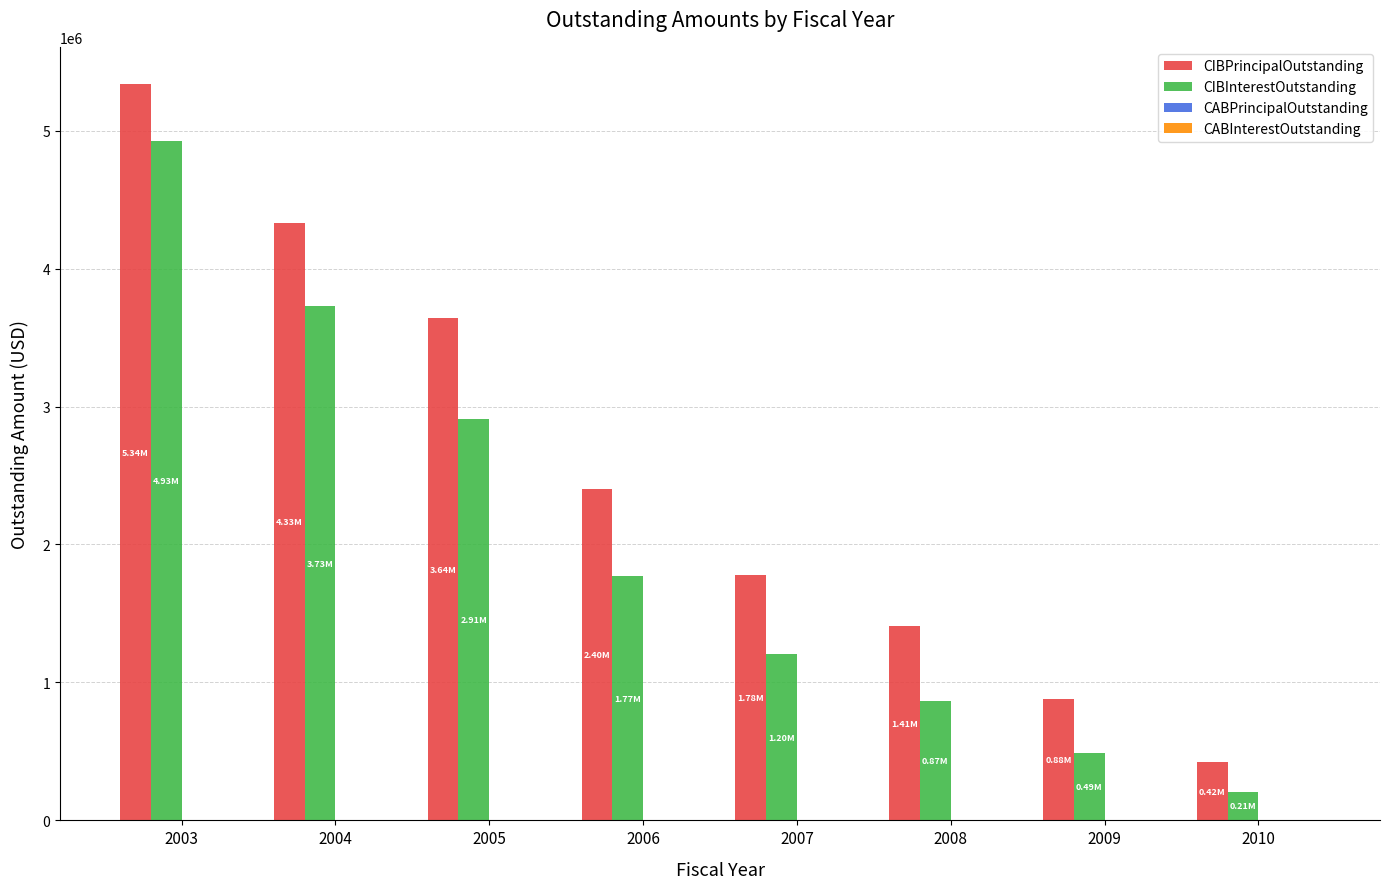

True or false: CIBInterestOutstanding has a value of 209100 at 2010.

True